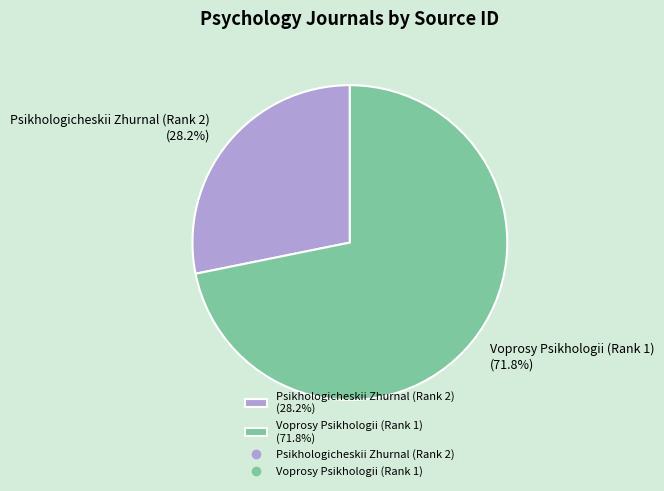

Is the sum of Psikhologicheskii Zhurnal (Rank 2) and Voprosy Psikhologii (Rank 1) greater than half?

Yes